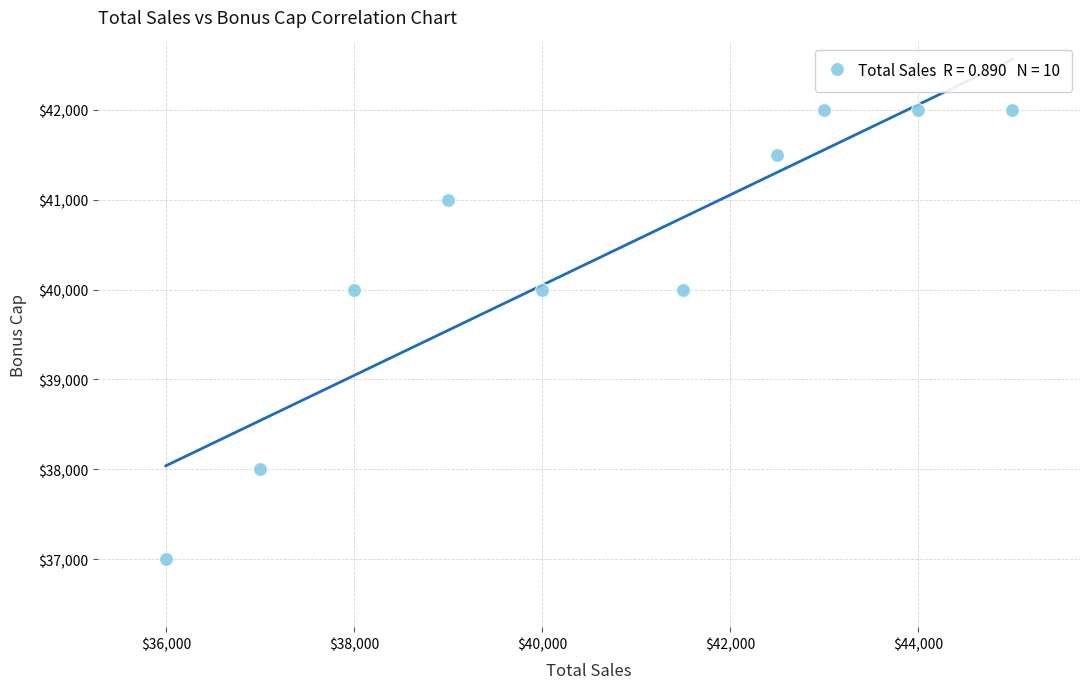

What is the average X value?

40600